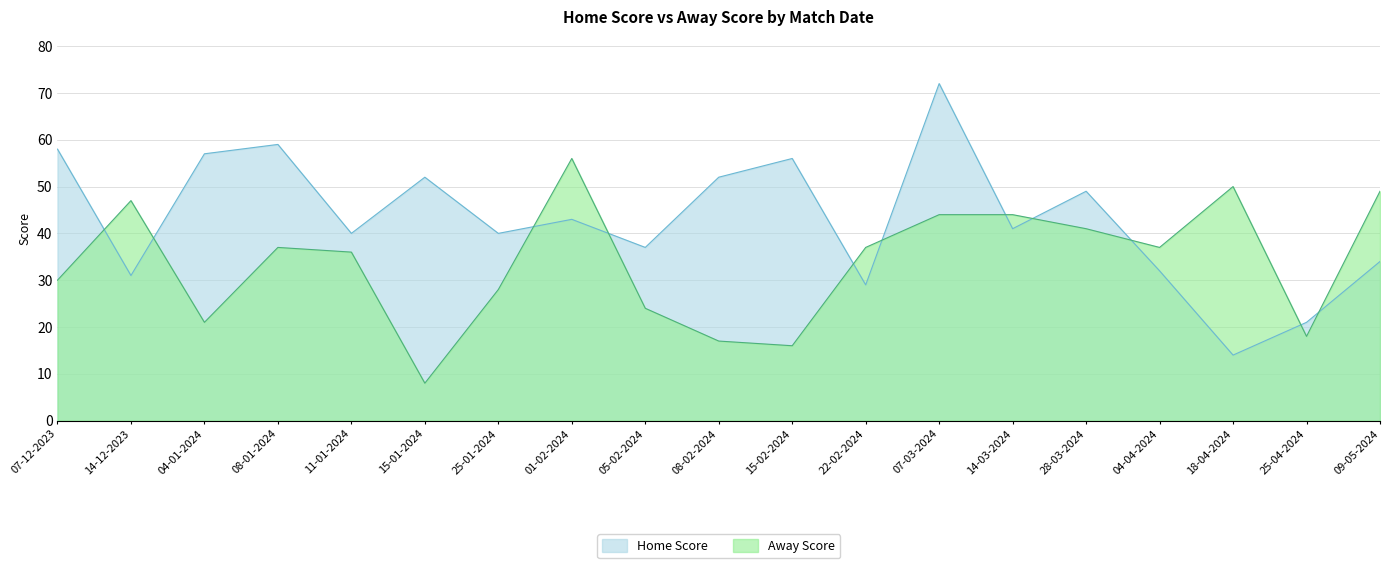

What are all the series names shown in the legend?

Home Score, Away Score